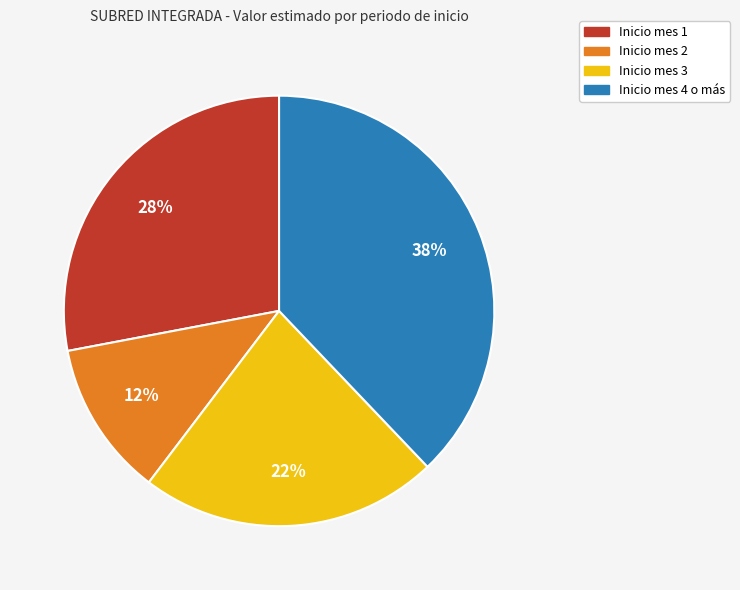

What is the smallest slice in the pie chart?

Inicio mes 2